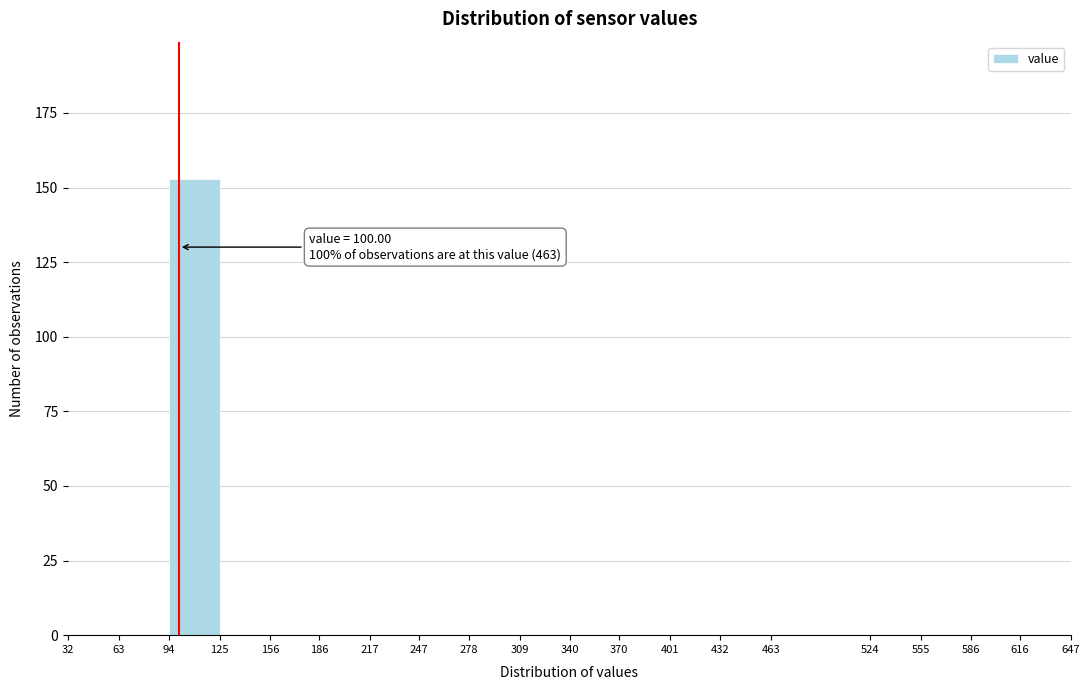

Over which range of the x-axis is the bar tallest?

94 to 125